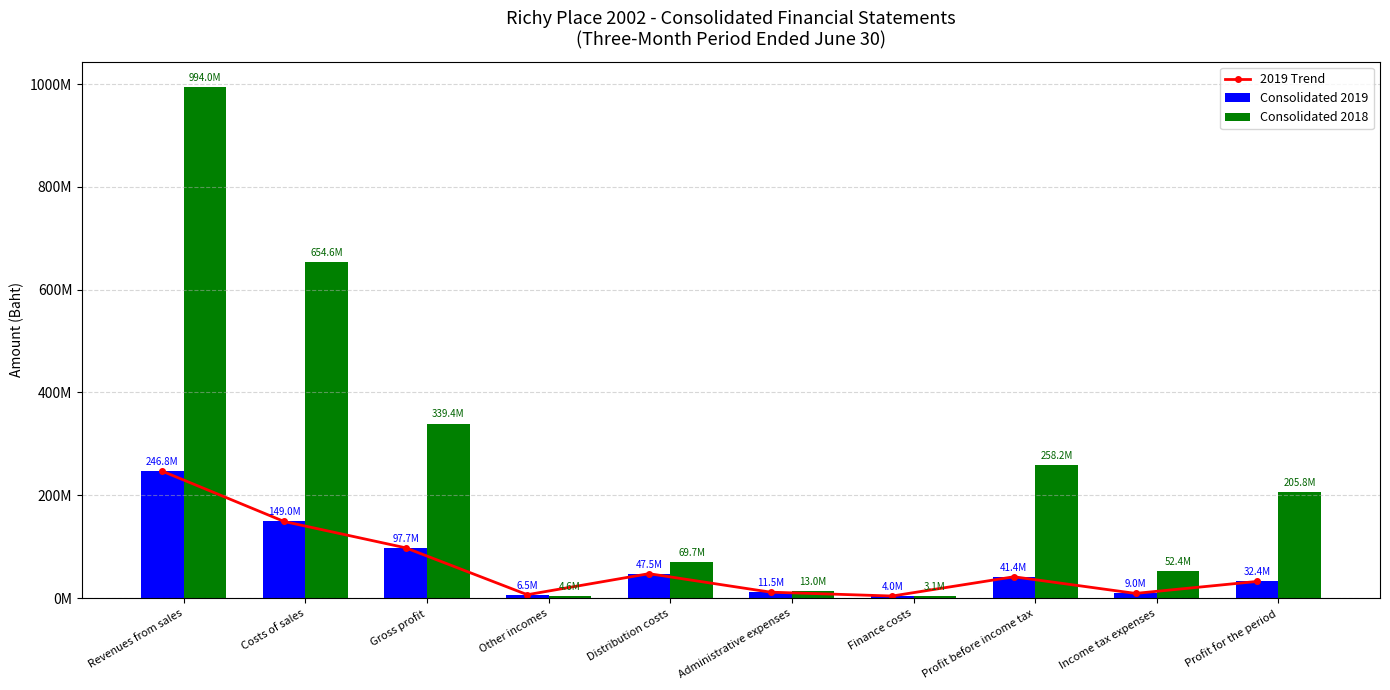

How many data points in 2019 Trend are less than 41401258?

5